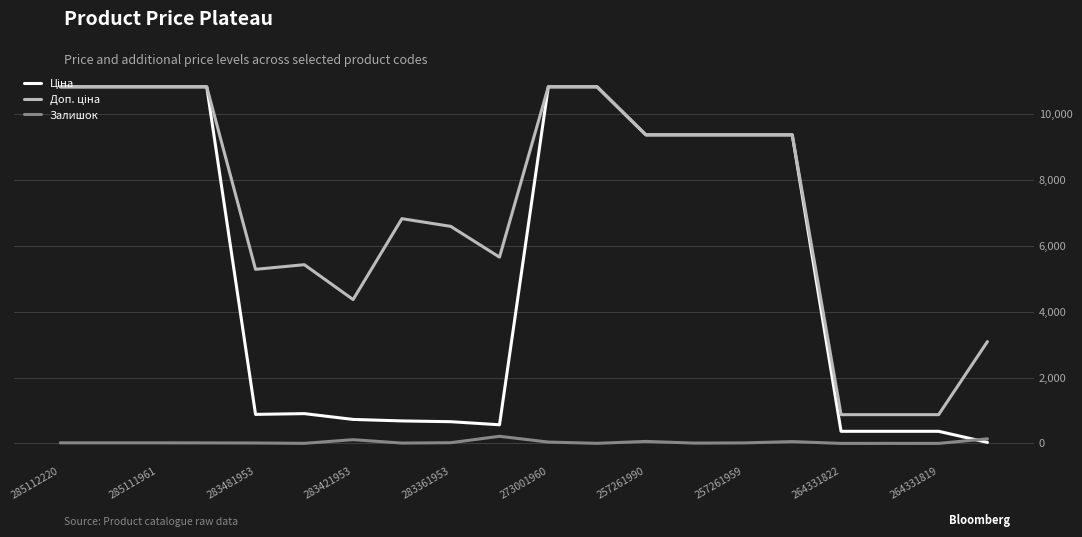

What is the maximum value shown in the chart?

10840.1